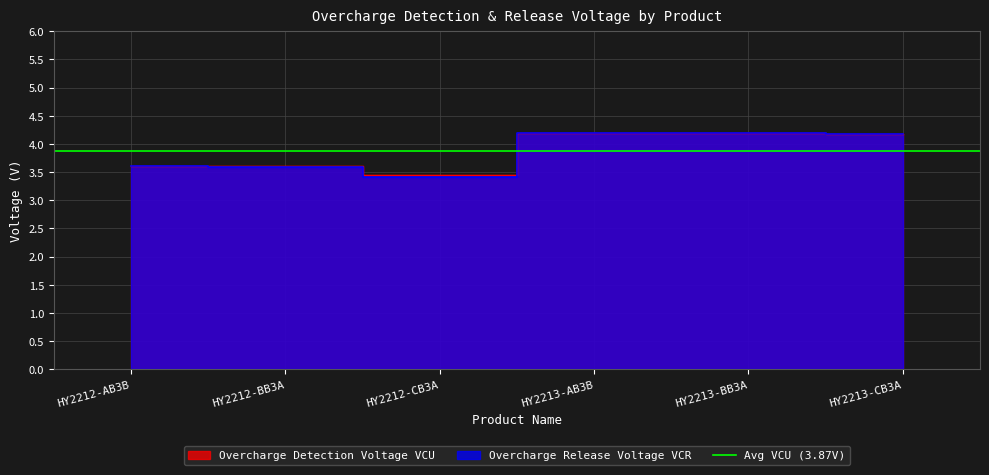

True or false: Overcharge Detection Voltage VCU and Overcharge Release Voltage VCR cross at least once.

False